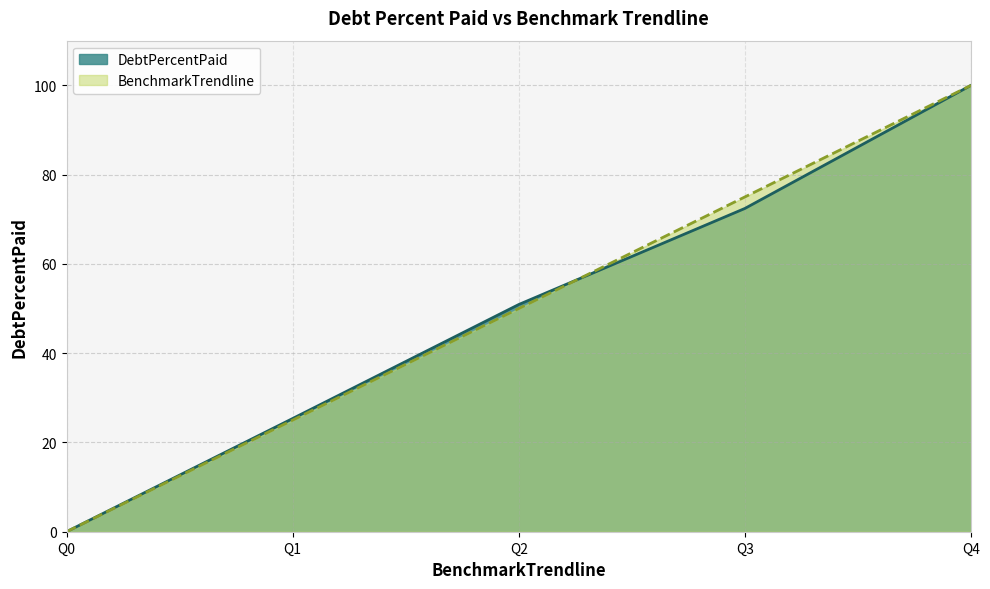

The BenchmarkTrendline series shows 100.0 at Q4. True or false?

True